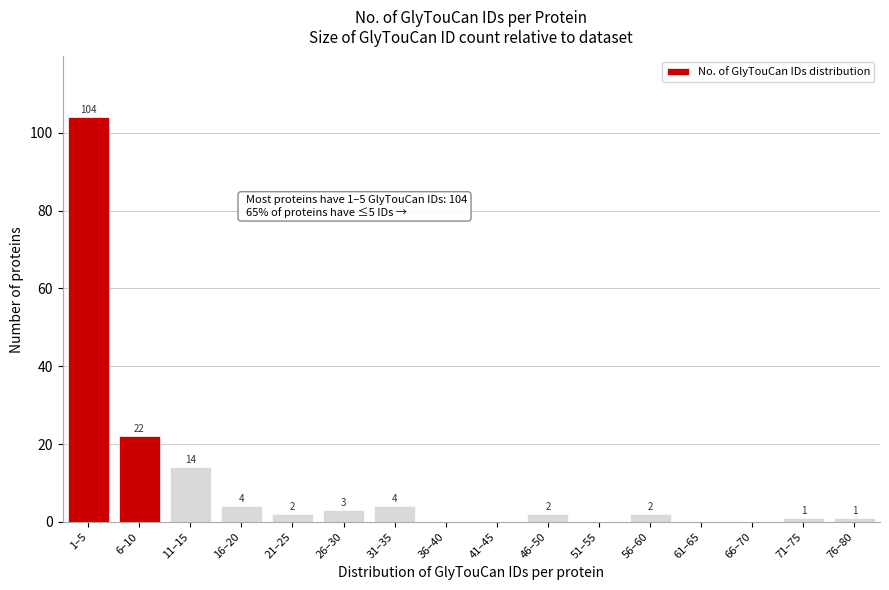

Reading left to right, what are all the values shown in this chart?

1–5=104	6–10=22	11–15=14	16–20=4	21–25=2	26–30=3	31–35=4	36–40=0	41–45=0	46–50=2	51–55=0	56–60=2	61–65=0	66–70=0	71–75=1	76–80=1